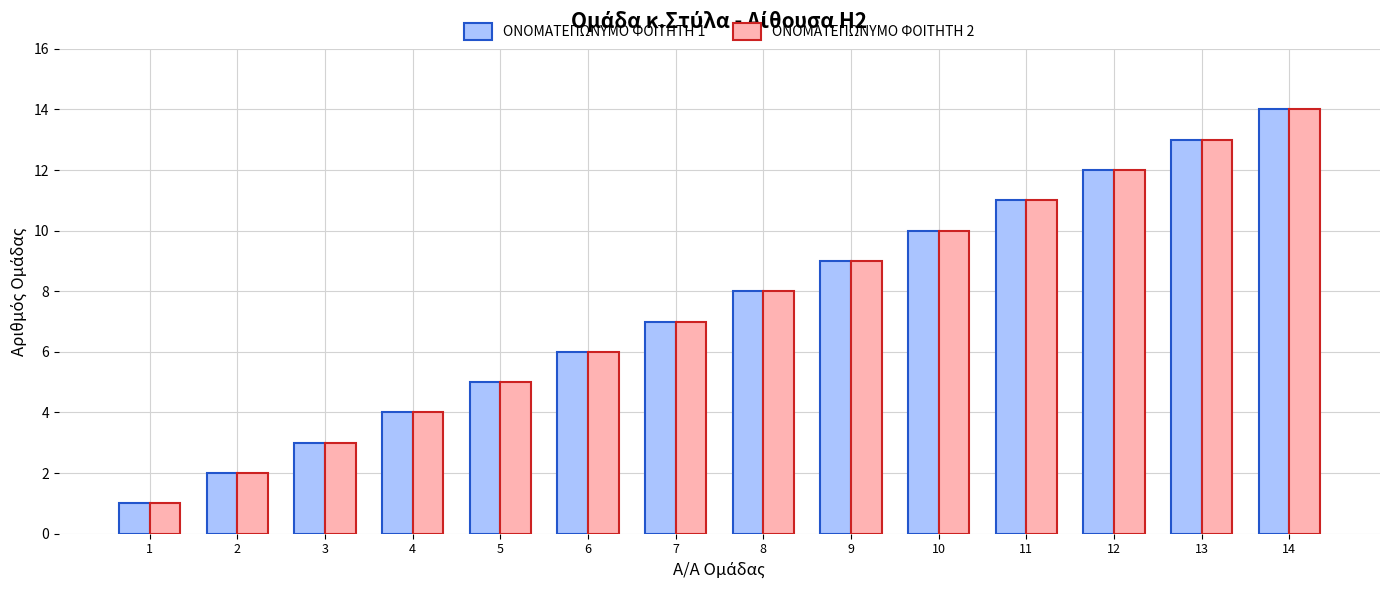

The ΟΝΟΜΑΤΕΠΩΝΥΜΟ ΦΟΙΤΗΤΗ 2 series shows 7 at 7. True or false?

True